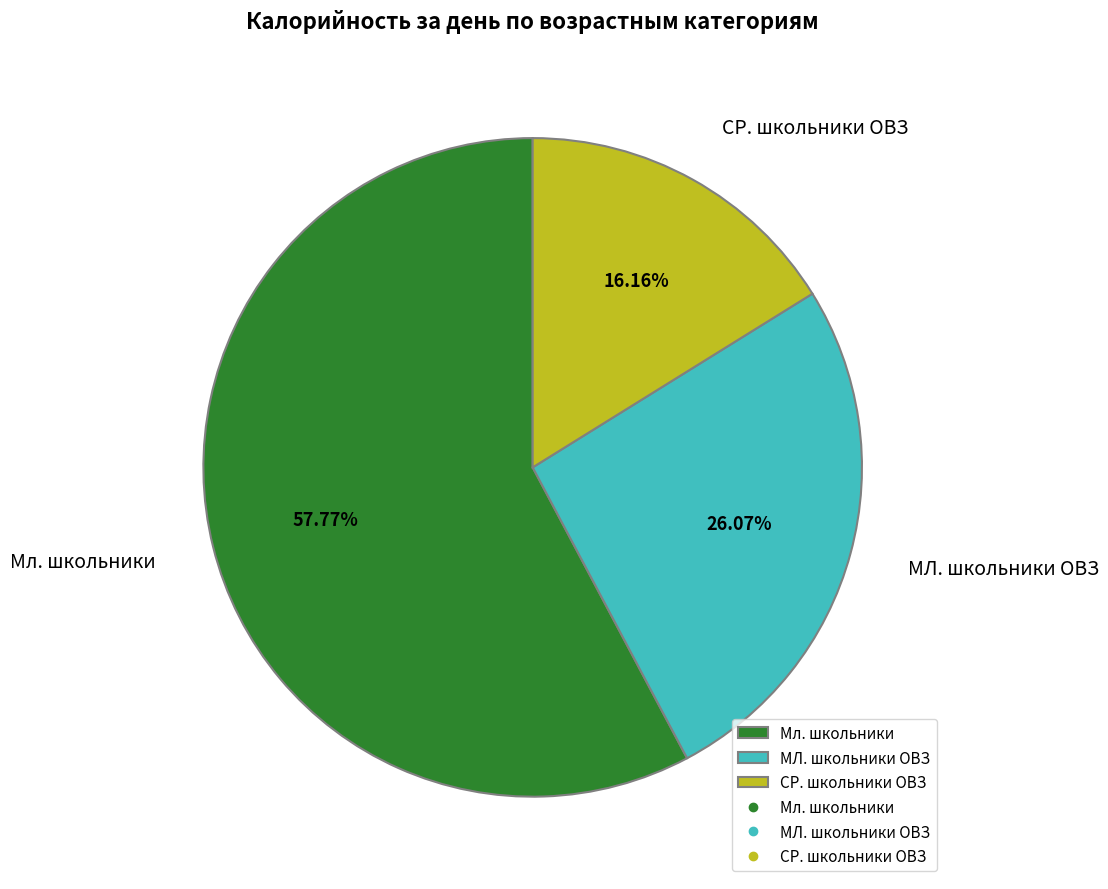

How many segments does this pie chart have?

3